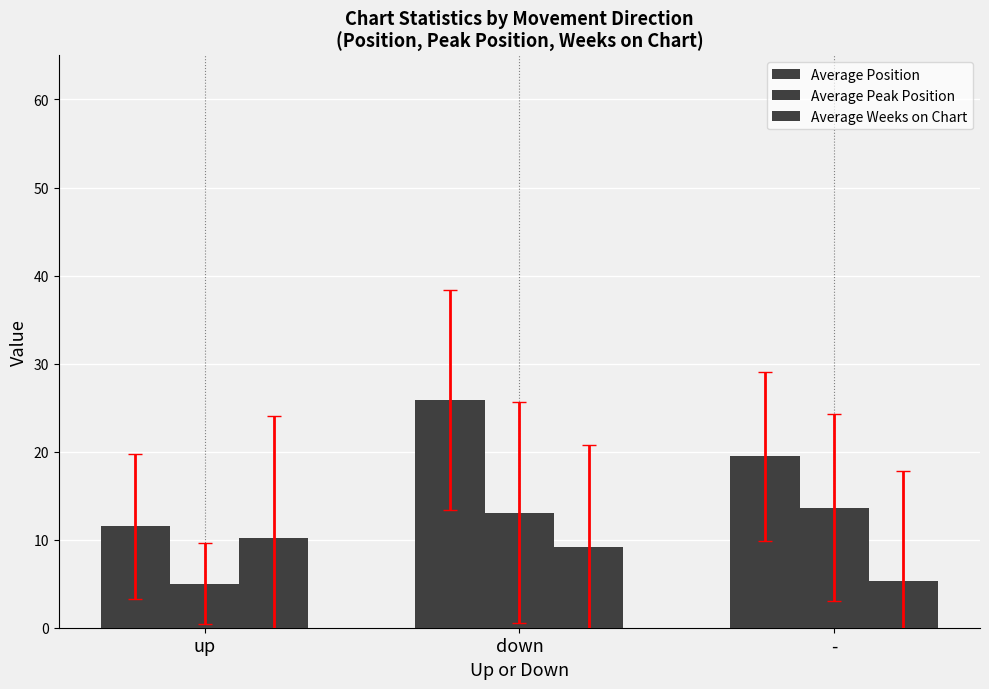

List the series in order of their peak value, highest first.

Average Position, Average Peak Position, Average Weeks on Chart